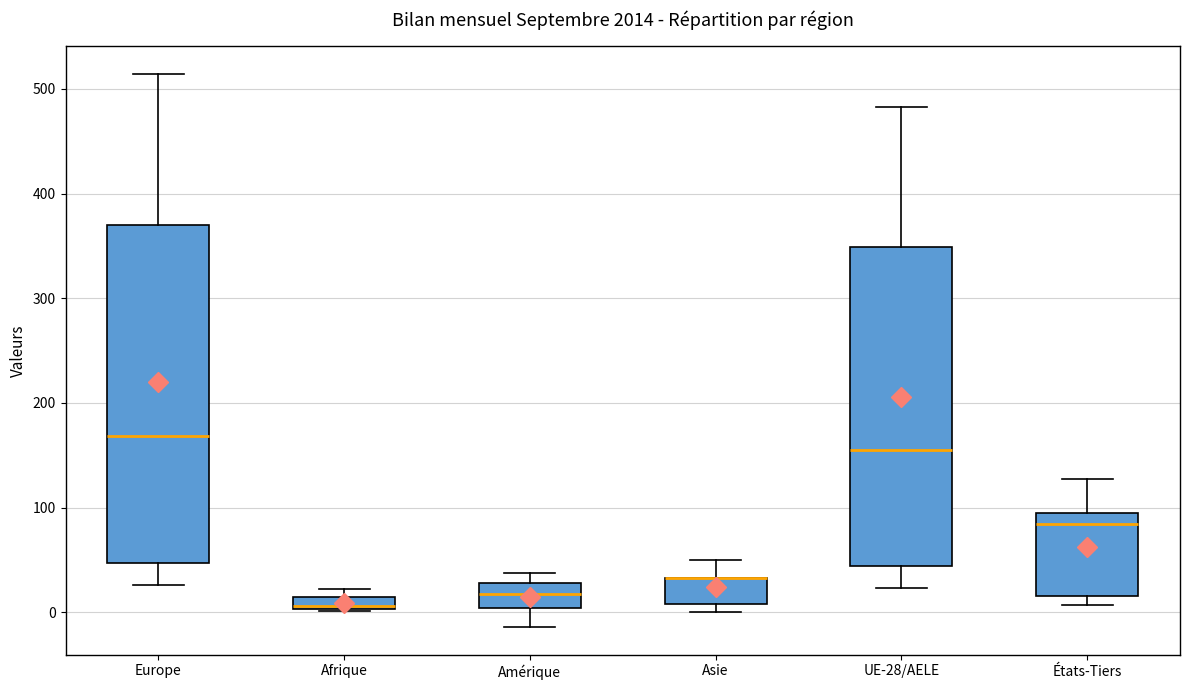

Where does the lower whisker of the box for Amérique end on the y-axis? The values are not printed on the chart, so give them approximately, as read against the axis.

-10